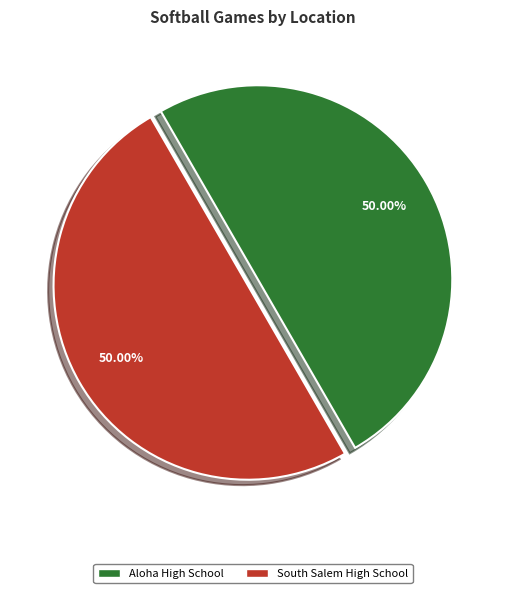

To the nearest percent, what percentage of the pie is South Salem High School?

50%